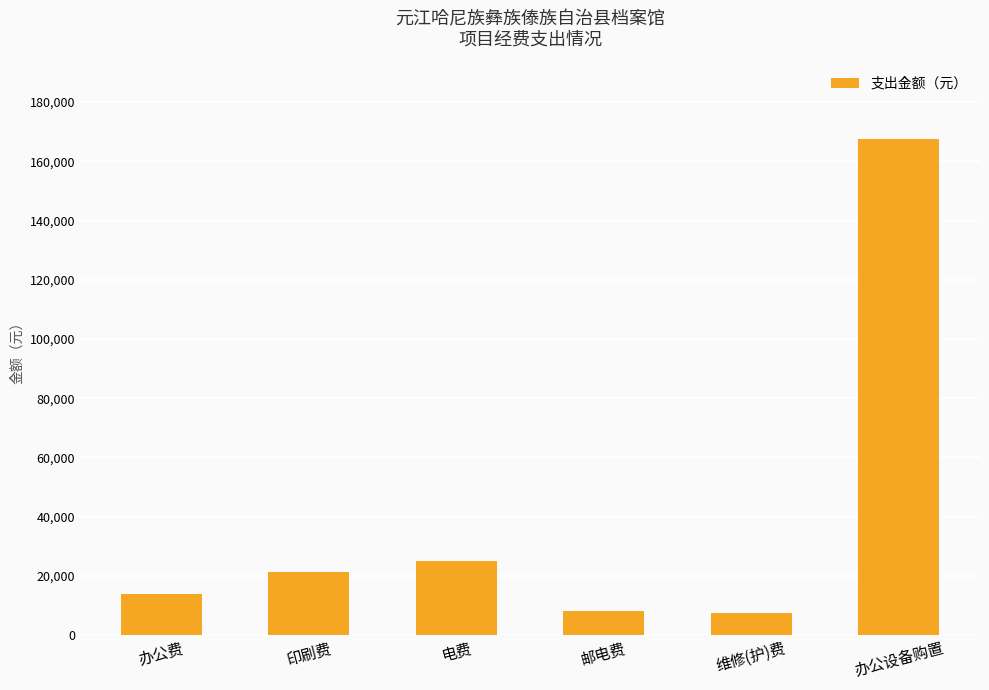

What is the label of the 6th bar from the right?

办公费